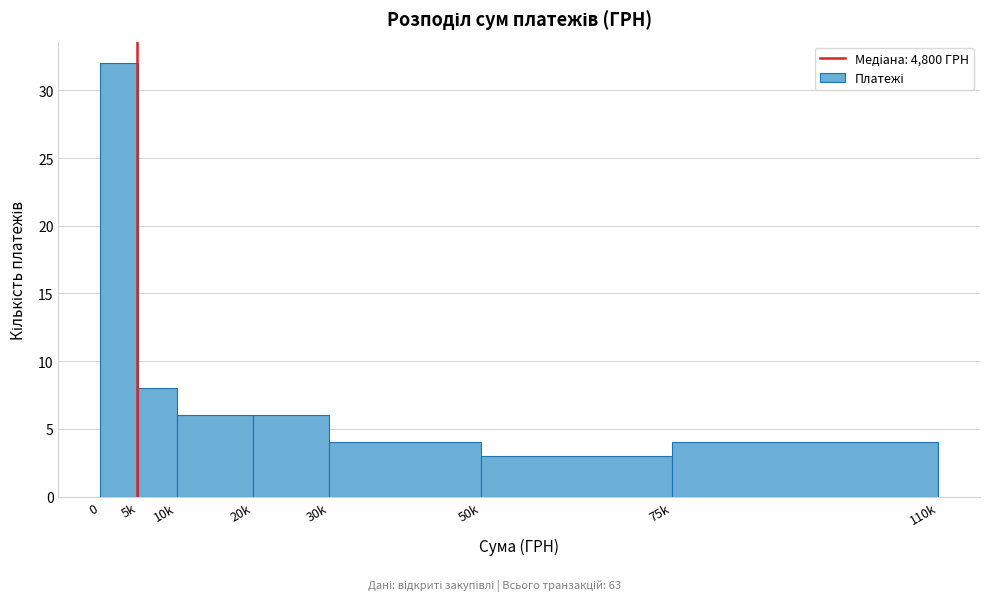

Reading right to left, what are all the values shown in this chart?

4	3	4	6	6	8	32